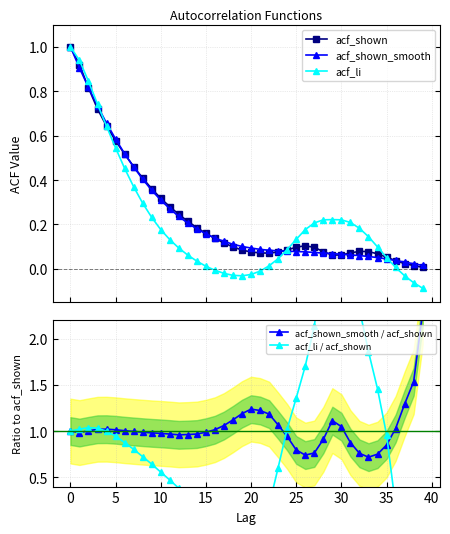

True or false: acf_li has more than 0 points higher than both neighbors.

True